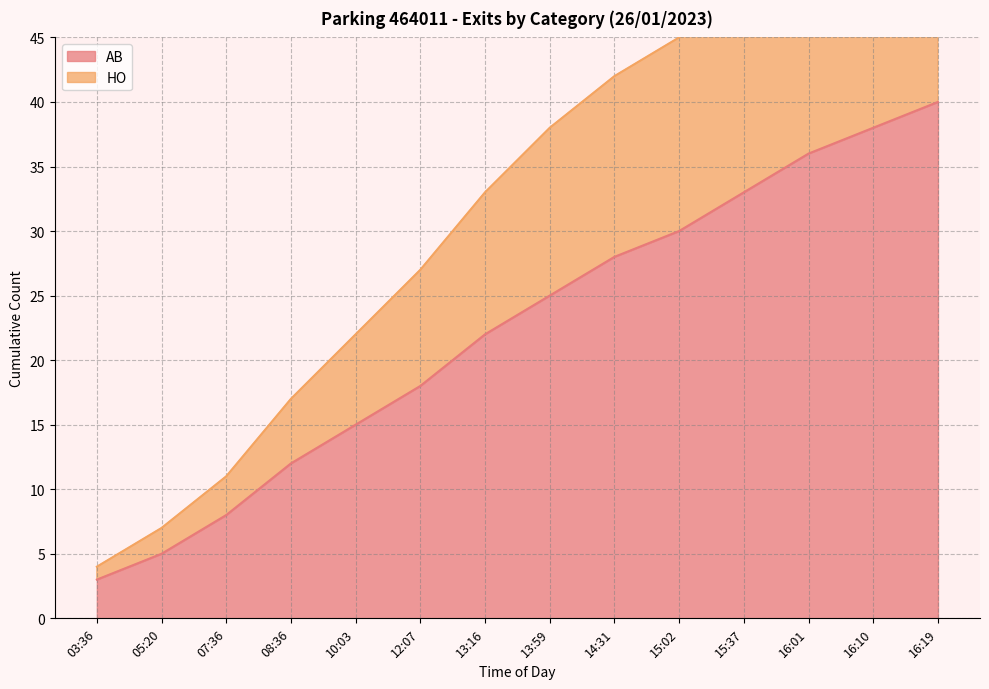

True or false: HO has more than 0 interior local peaks.

False